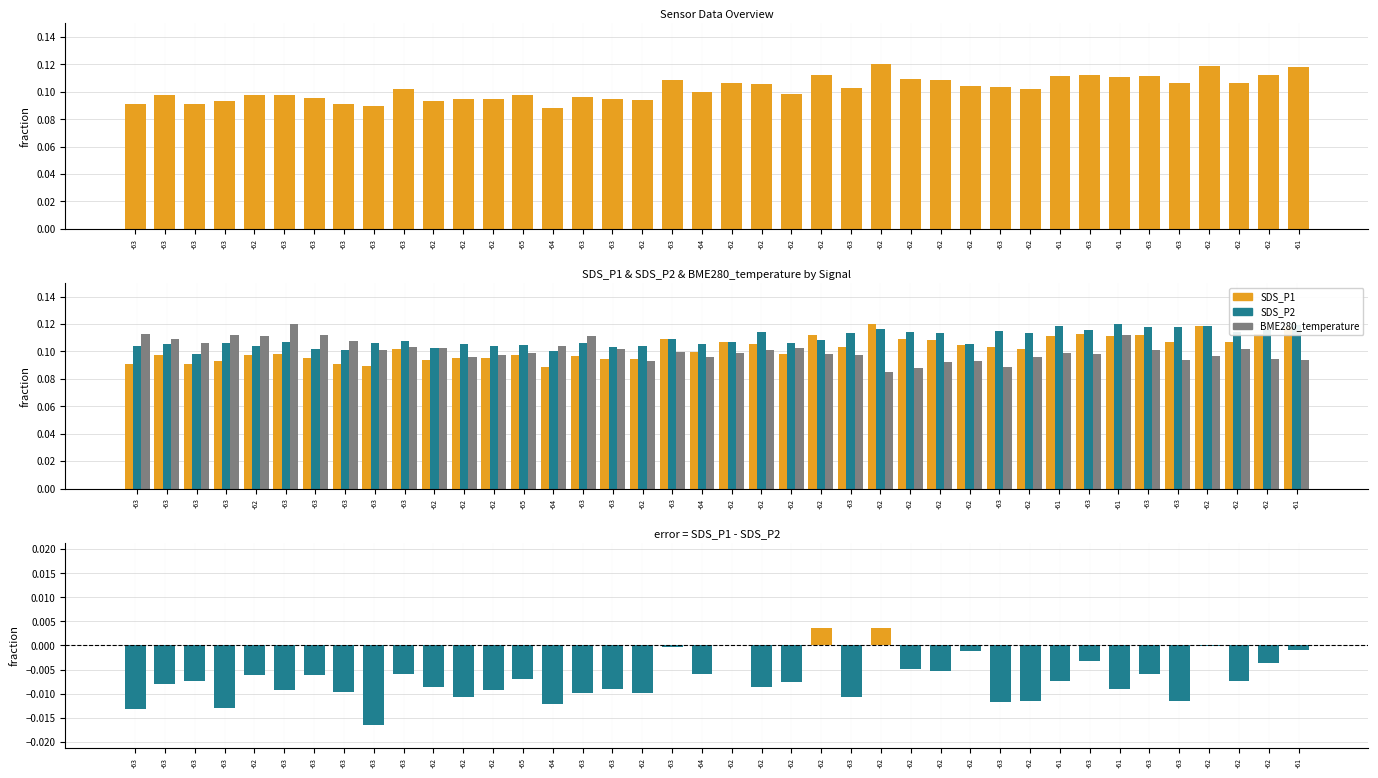

The value of SDS_P1 at -62 is 0.0. True or false?

False